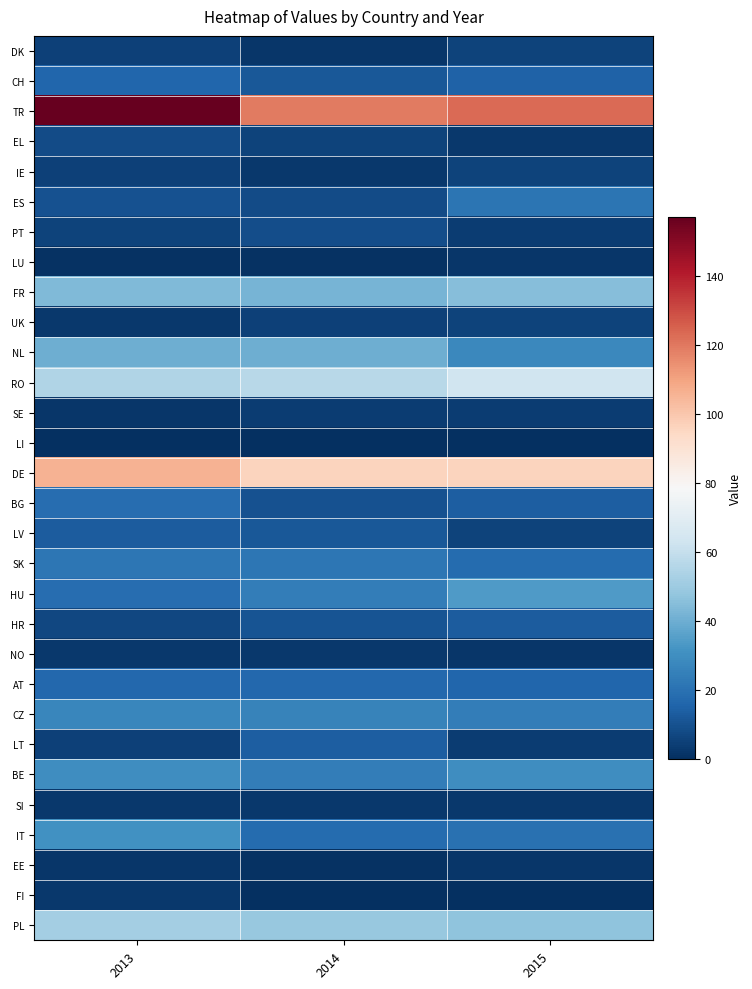

Which series has the largest total across all categories?

TR